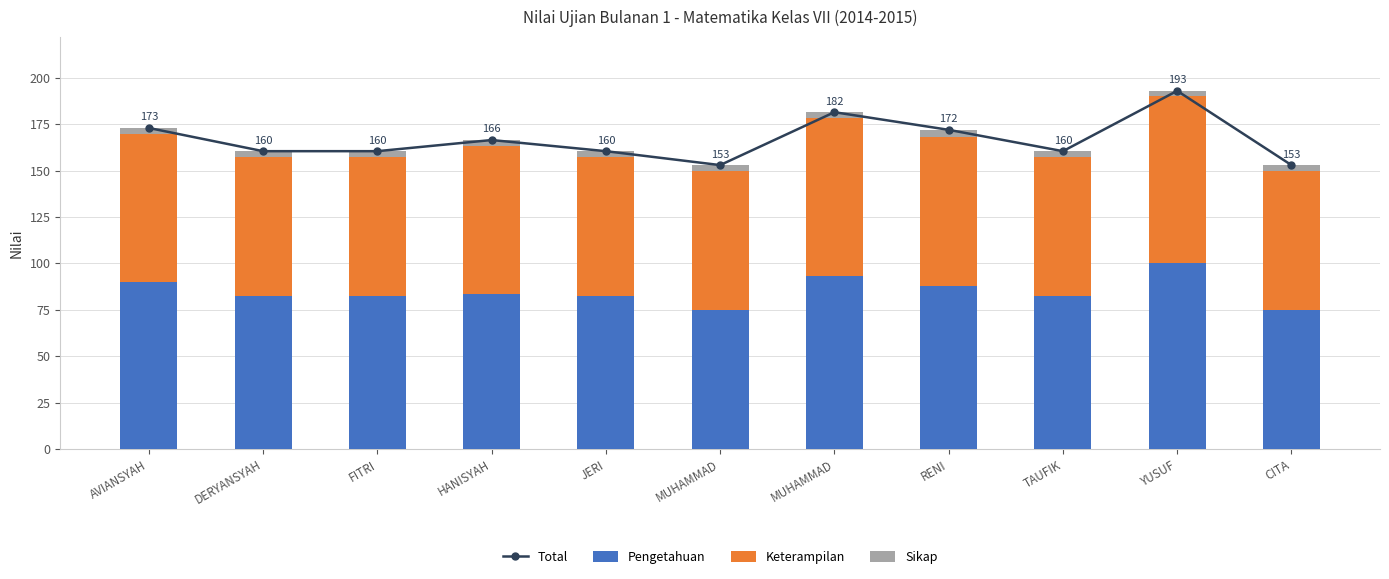

What is the value of the Pengetahuan bar at the 1st from the left?

90.0